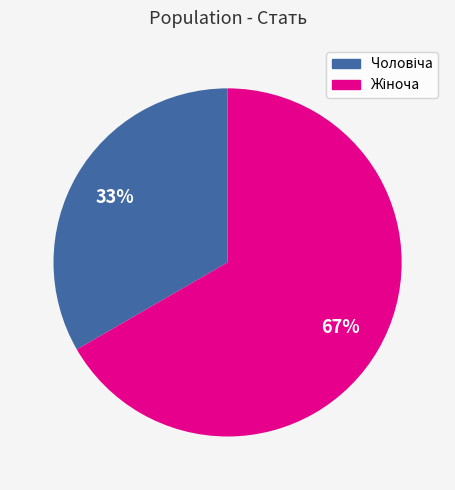

To the nearest percent, what is the average slice percentage?

50%